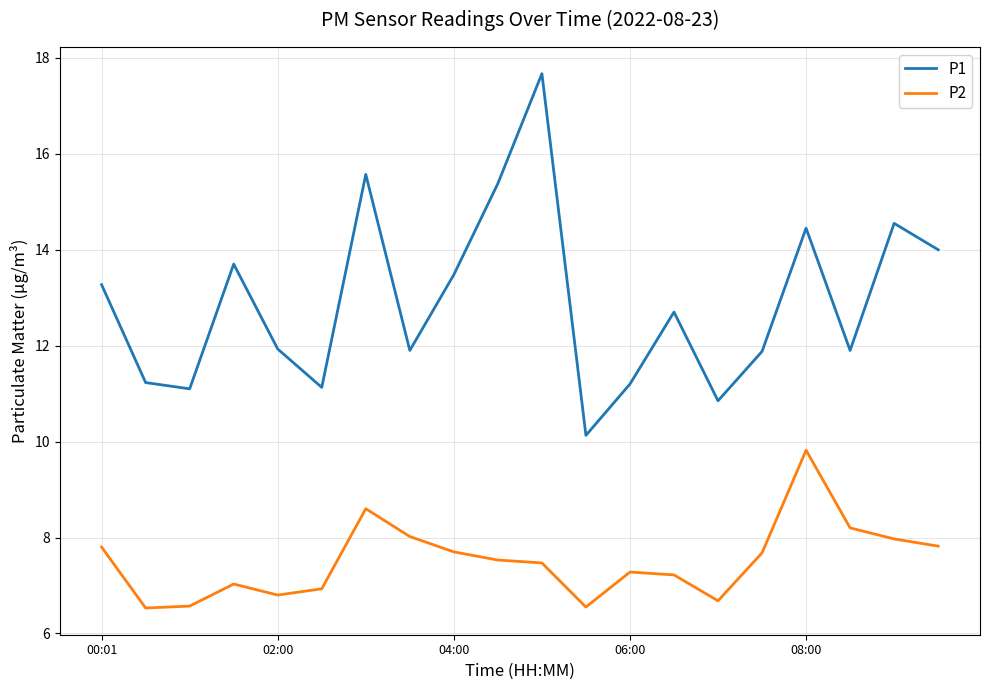

How many lines are shown in the chart?

2